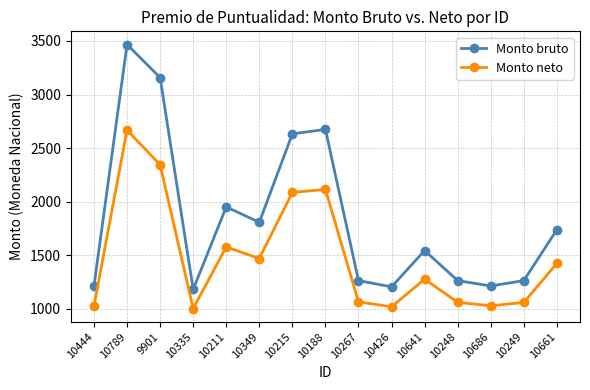

What value does the Monto neto series have at 10248?

1062.1